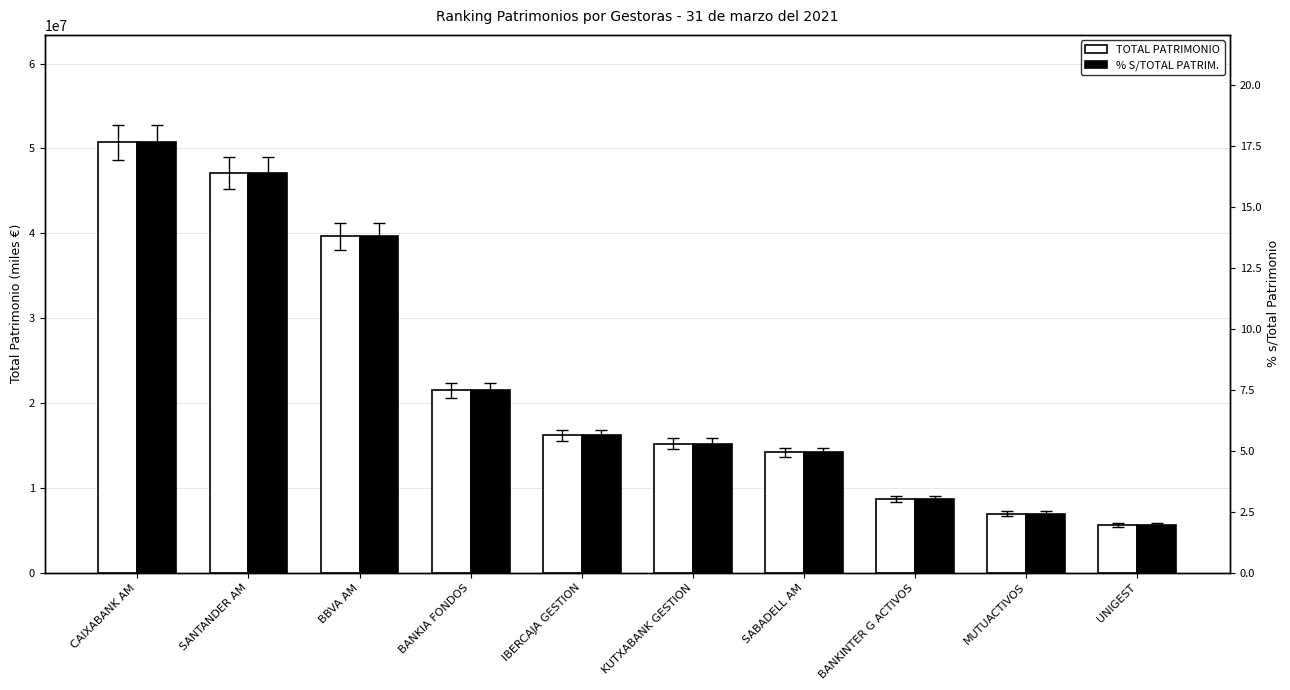

At which category is the sum across all series the highest?

CAIXABANK AM